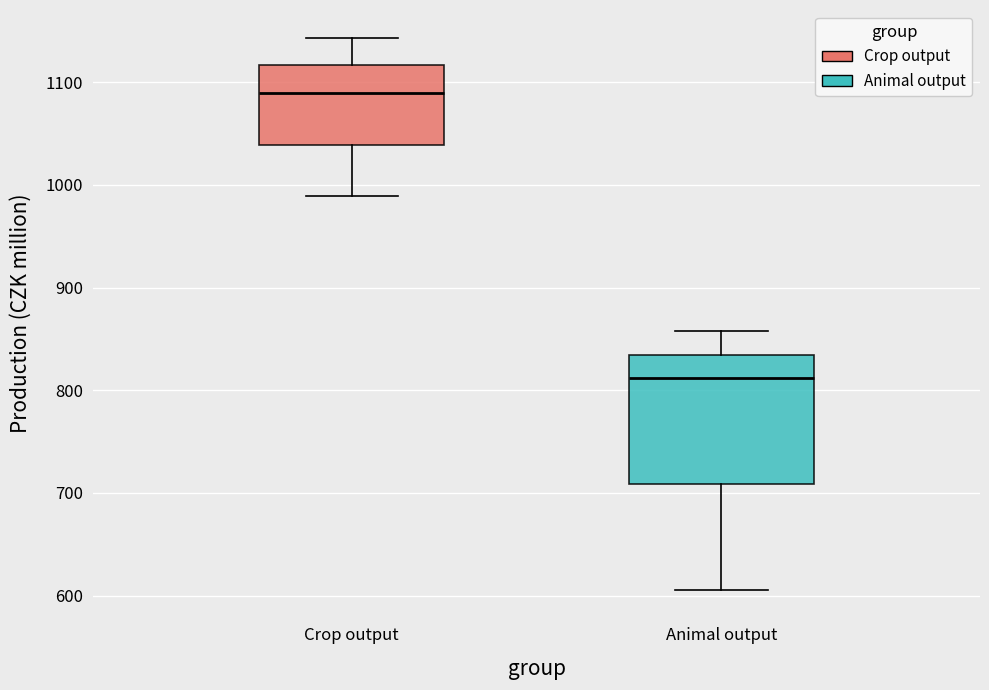

Where is the upper edge of the box for Crop output on the y-axis? The values are not printed on the chart, so give them approximately, as read against the axis.

1120